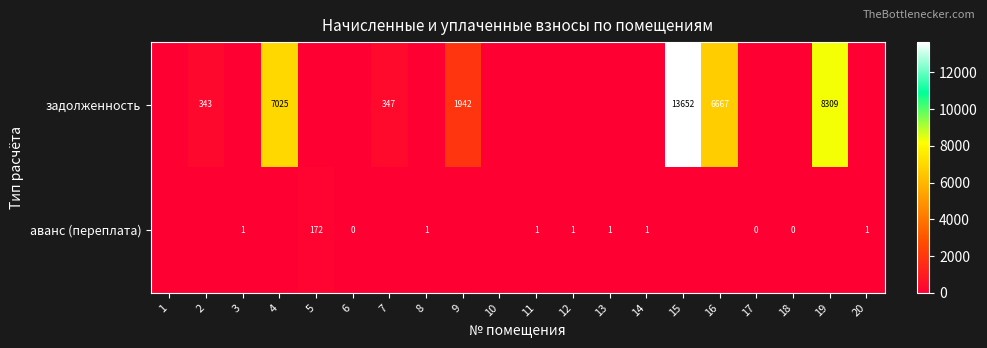

The задолженность series shows 343 at 2. True or false?

True